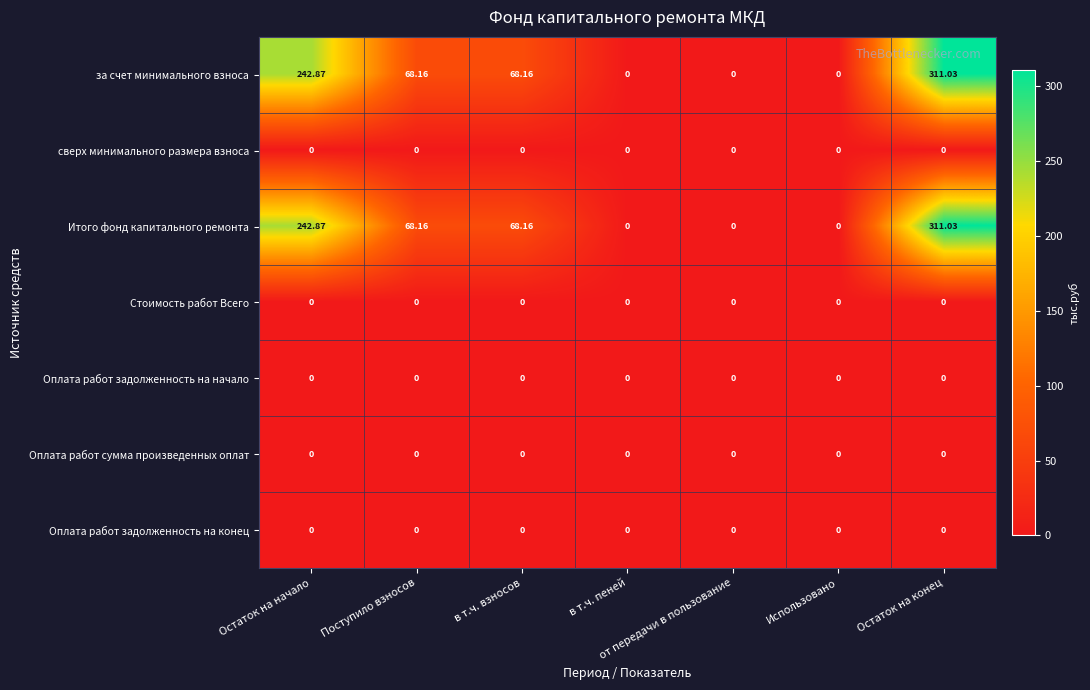

Where does the Итого фонд капитального ремонта series first go above 68?

Остаток на начало